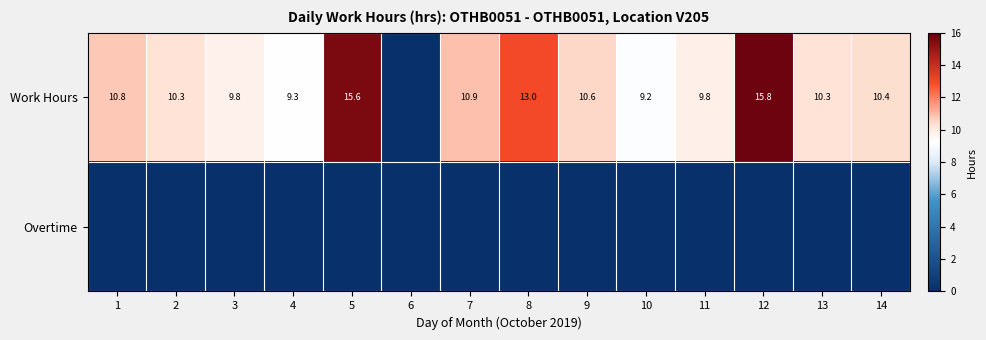

What is the spread (max minus min) of values at 11?

9.8